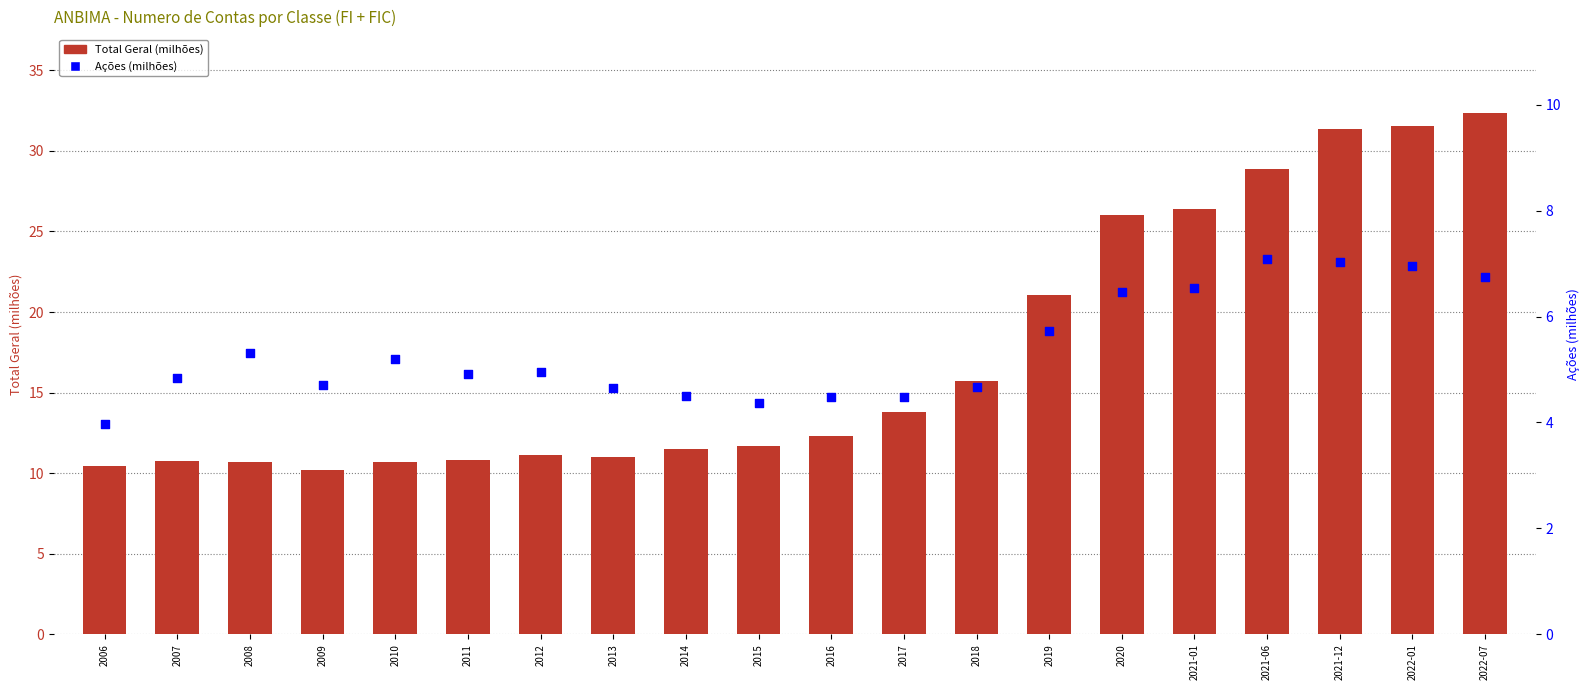

Which series has the largest total across all categories?

Total Geral (milhões)